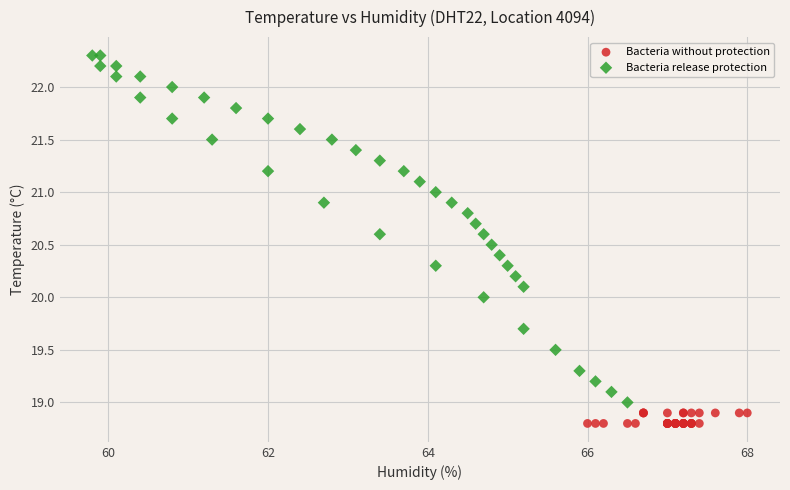

What are all the series names shown in the legend?

Bacteria without protection, Bacteria release protection